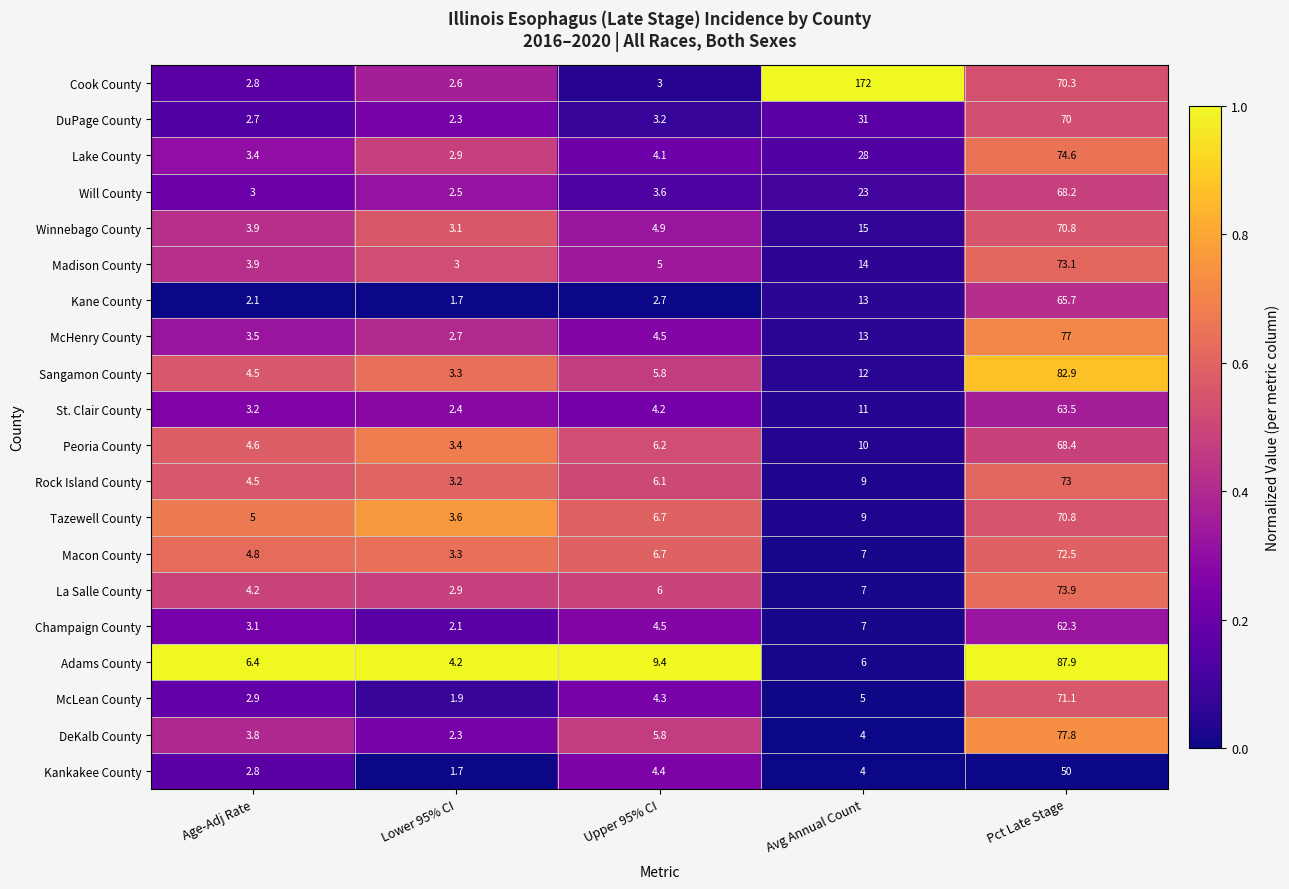

What is the difference between the second highest and second lowest values in the Macon County series?

2.2